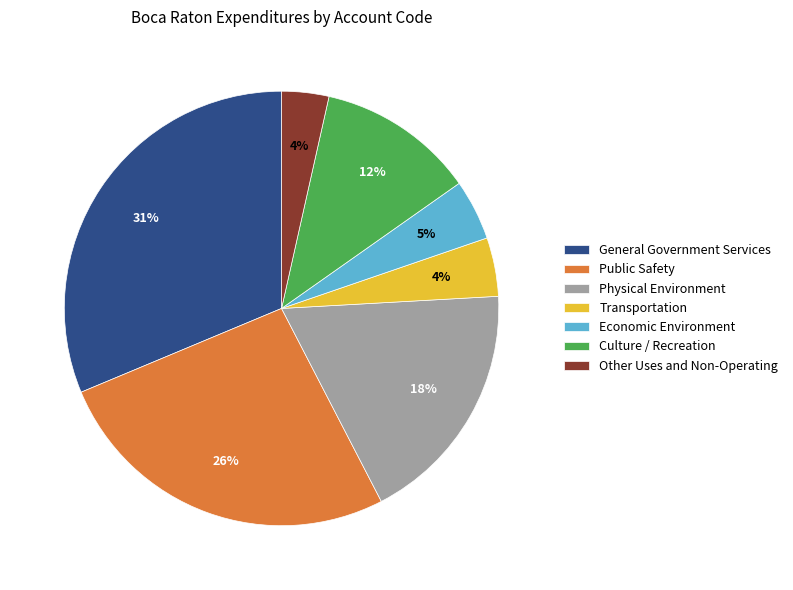

What is the largest slice in the pie chart?

General Government Services